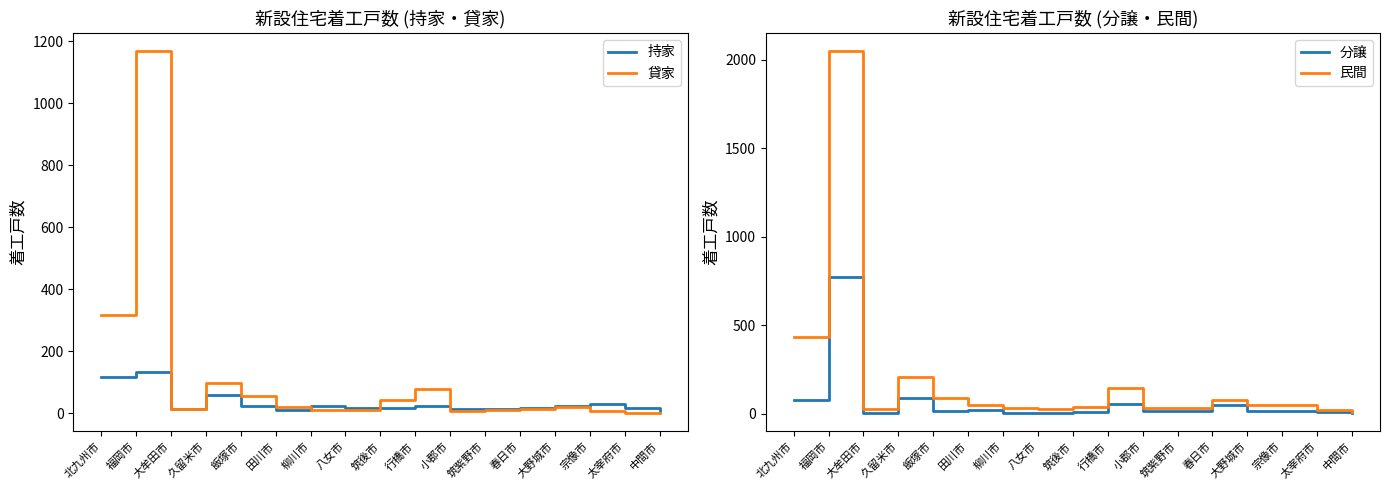

Reading left to right, transcribe all the data shown in this chart.

持家: 116	134	13	58	24	10	22	16	17	22	15	15	18	24	29	18	7
貸家: 317	1168	14	98	56	20	9	10	44	77	6	9	12	20	8	0	0
分譲: 76	775	2	88	12	21	4	5	7	53	13	15	49	13	15	7	5
民間: 434	2050	28	204	86	50	30	27	38	147	33	31	75	51	48	22	11